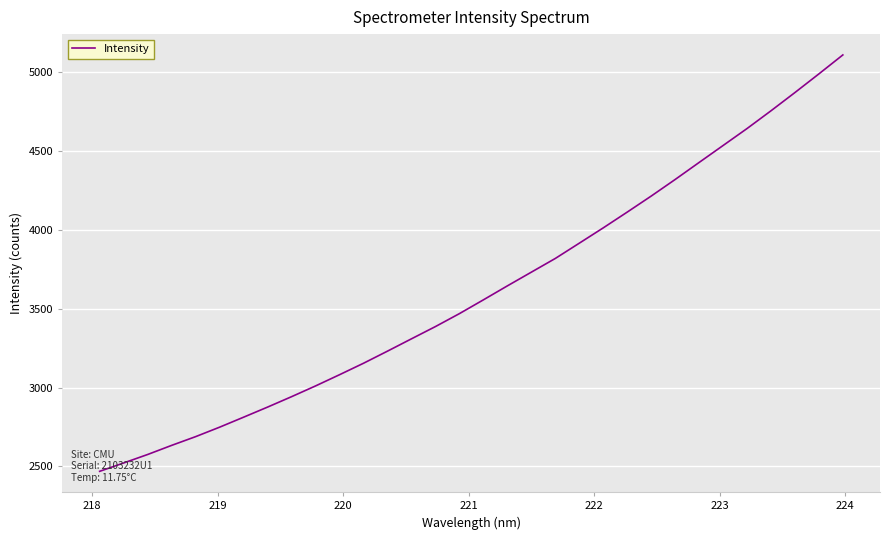

Is this an area chart (filled region under the line)?

No